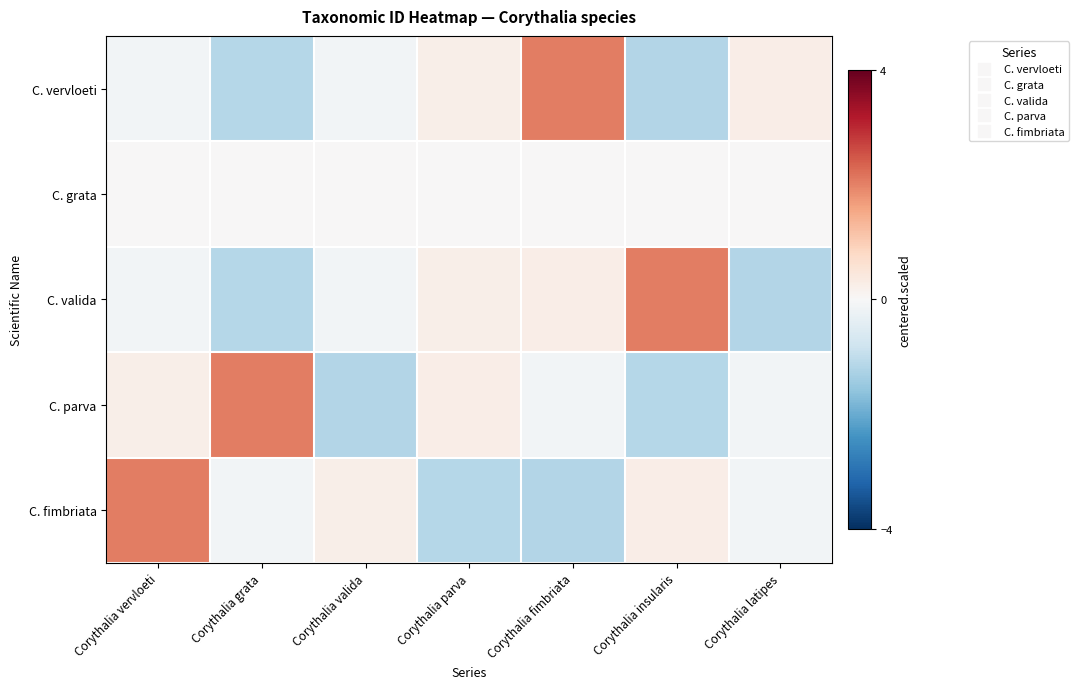

Rank the series at Corythalia grata from lowest to highest value.

C. vervloeti, C. valida, C. fimbriata, C. grata, C. parva